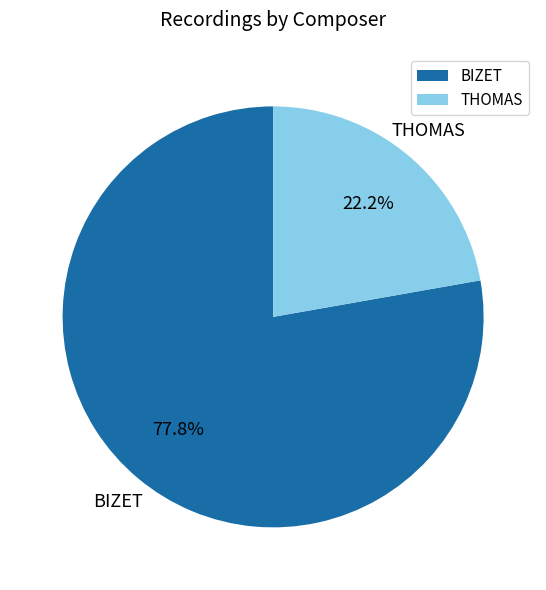

Do THOMAS and BIZET together represent more than half of the pie?

Yes